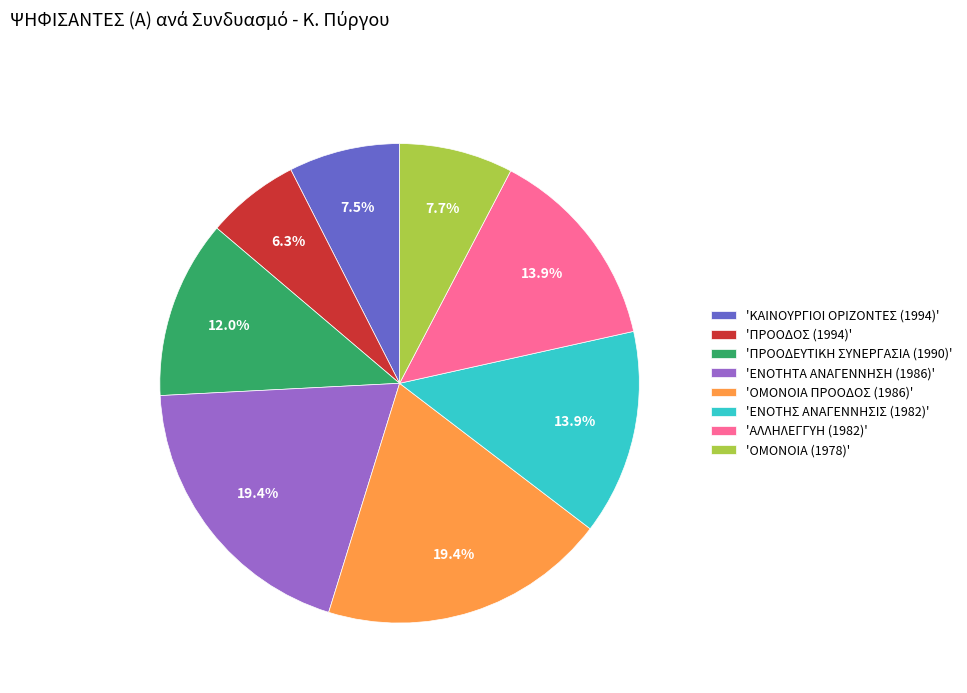

What percentage is NOT represented by 'ΕΝΟΤΗΤΑ ΑΝΑΓΕΝΝΗΣΗ (1986)'?

80.6%